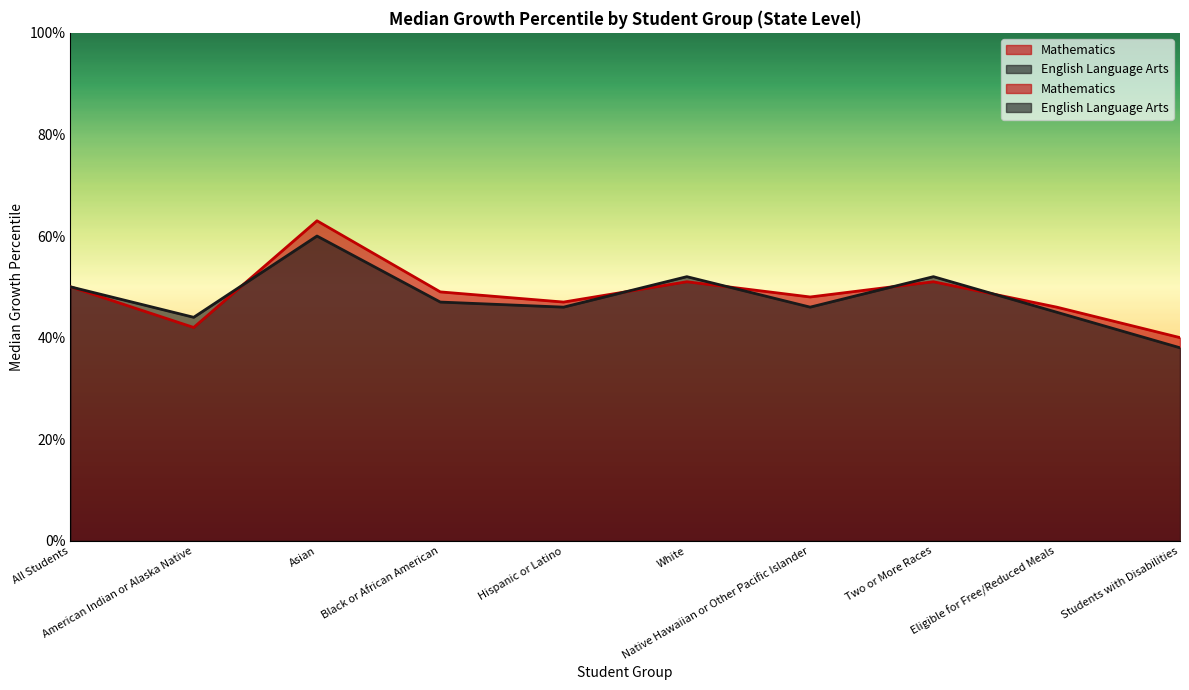

What is the minimum value shown in the chart?

38